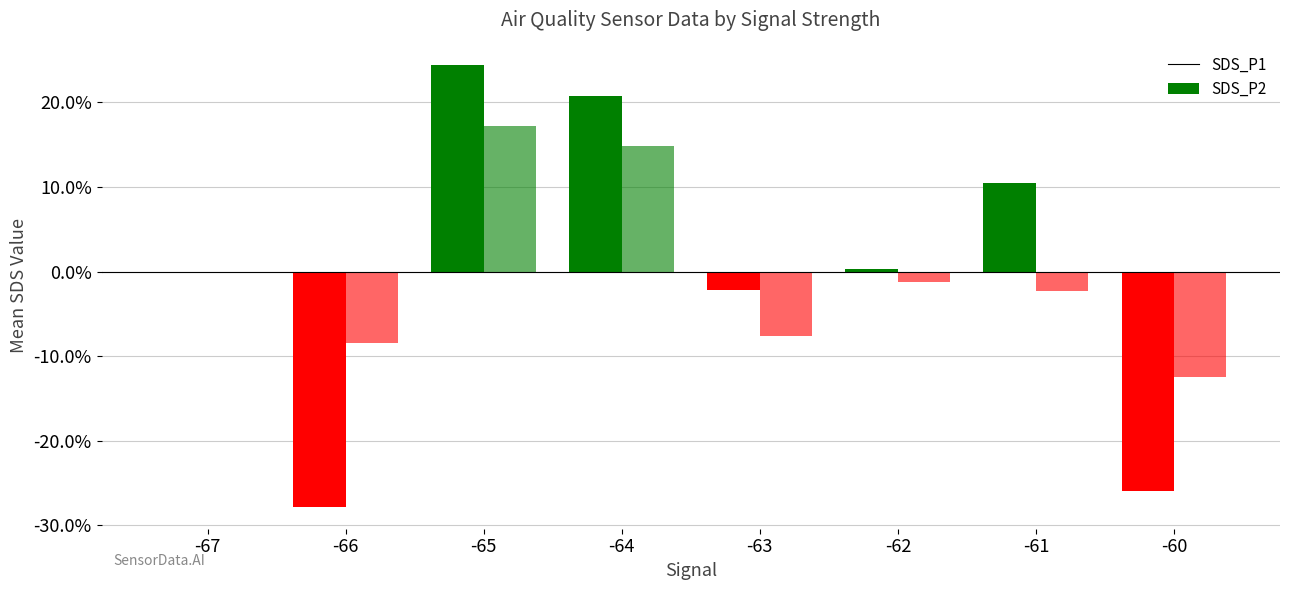

The value of SDS_P1 at 19 is 27.9. True or false?

False